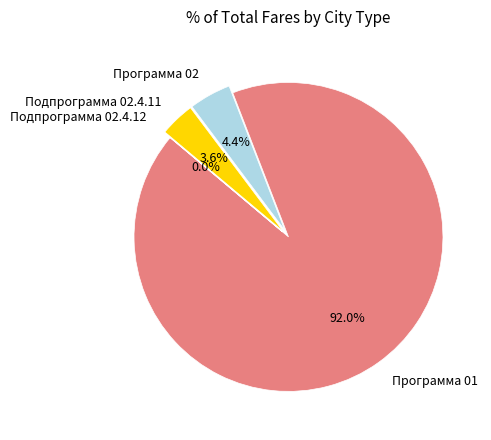

Does any single category account for the majority?

Yes